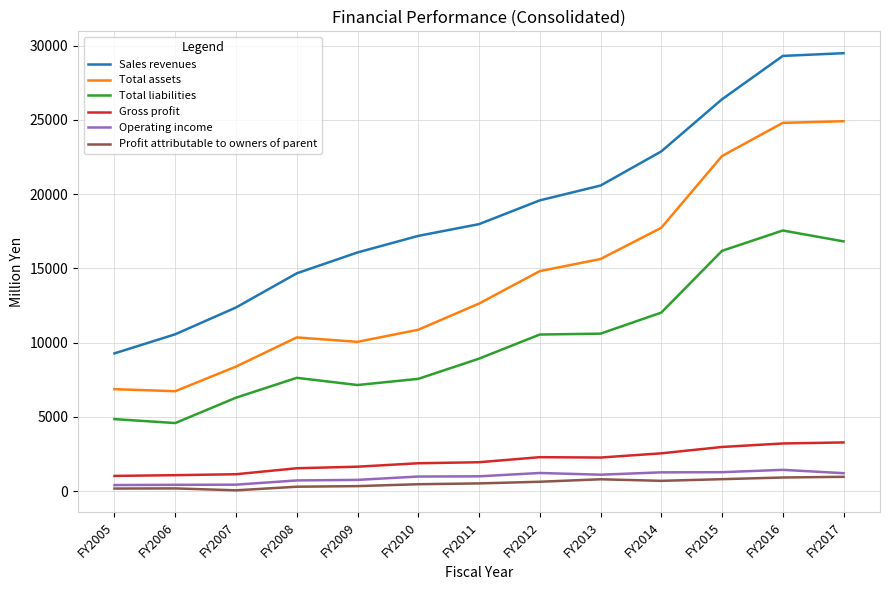

Which series changed the most between FY2009 and FY2013?

Total assets